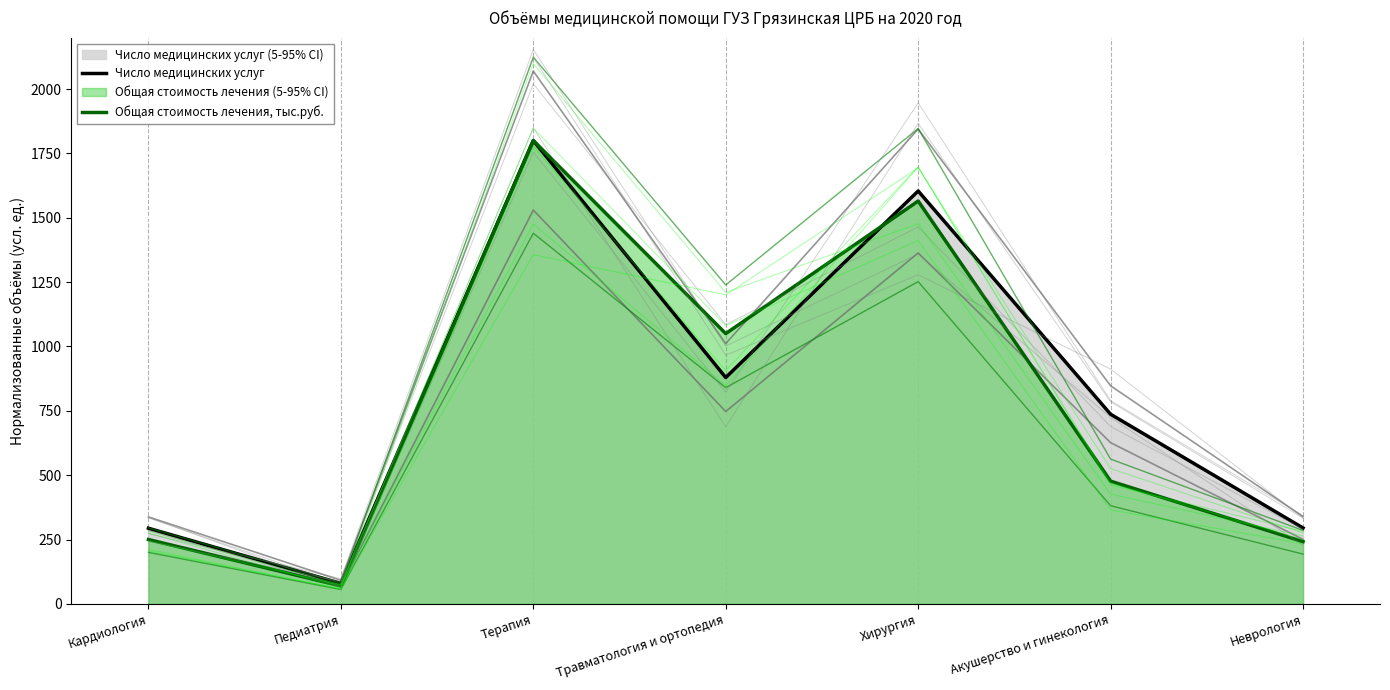

Reading left to right, transcribe all the data shown in this chart.

Число медицинских услуг: 293.8	79.4	1800.0	879.3	1604.1	736.8	294.9
Общая стоимость лечения, тыс.руб.: 249.9	69.8	1800.0	1050.0	1565.0	476.7	241.8